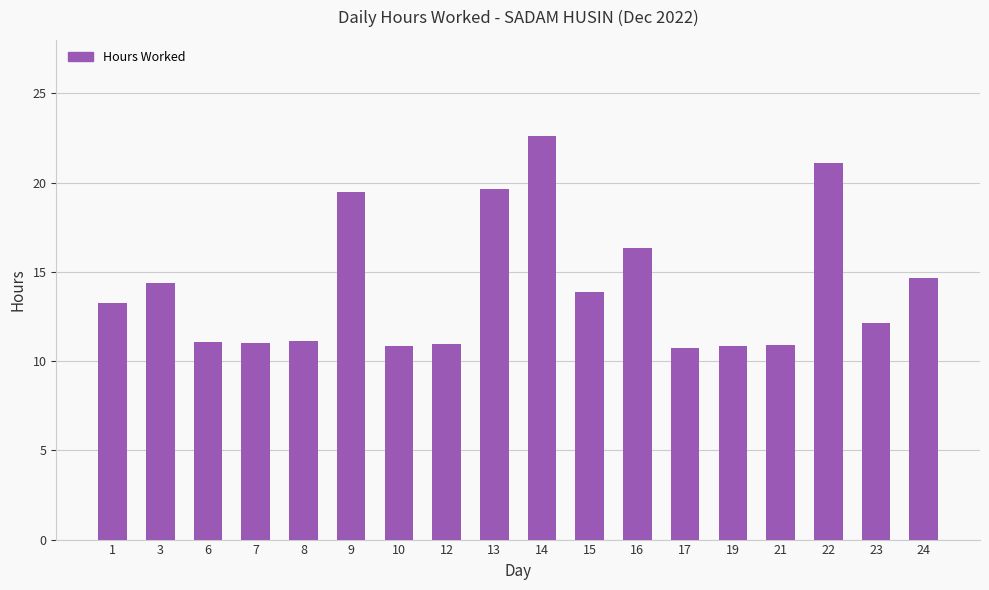

What is the difference between the values at 17 and 13?

8.9